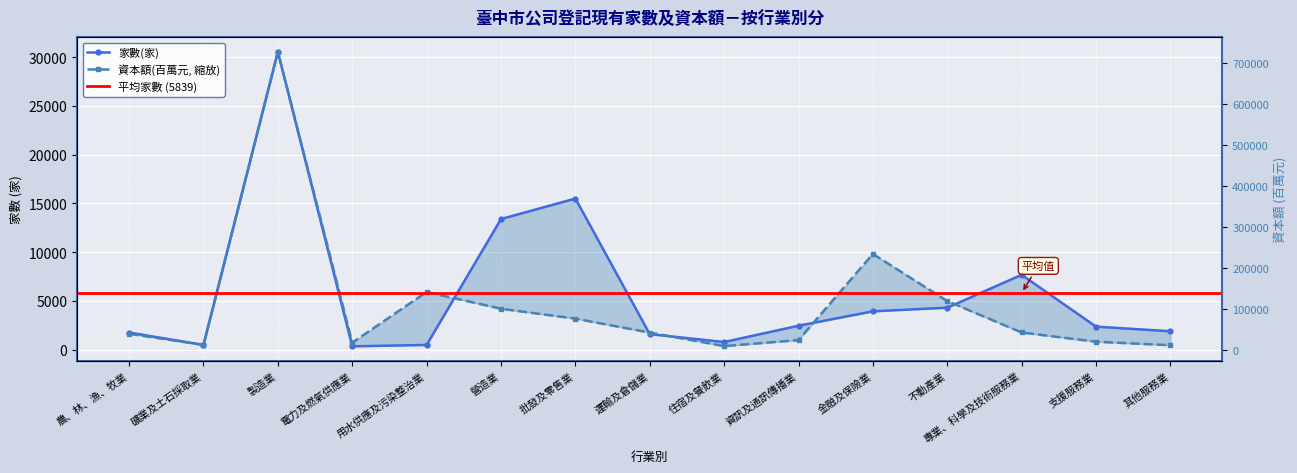

Where do 家數(家) and 資本額(百萬元) first cross each other?

用水供應及污染整治業 and 營造業